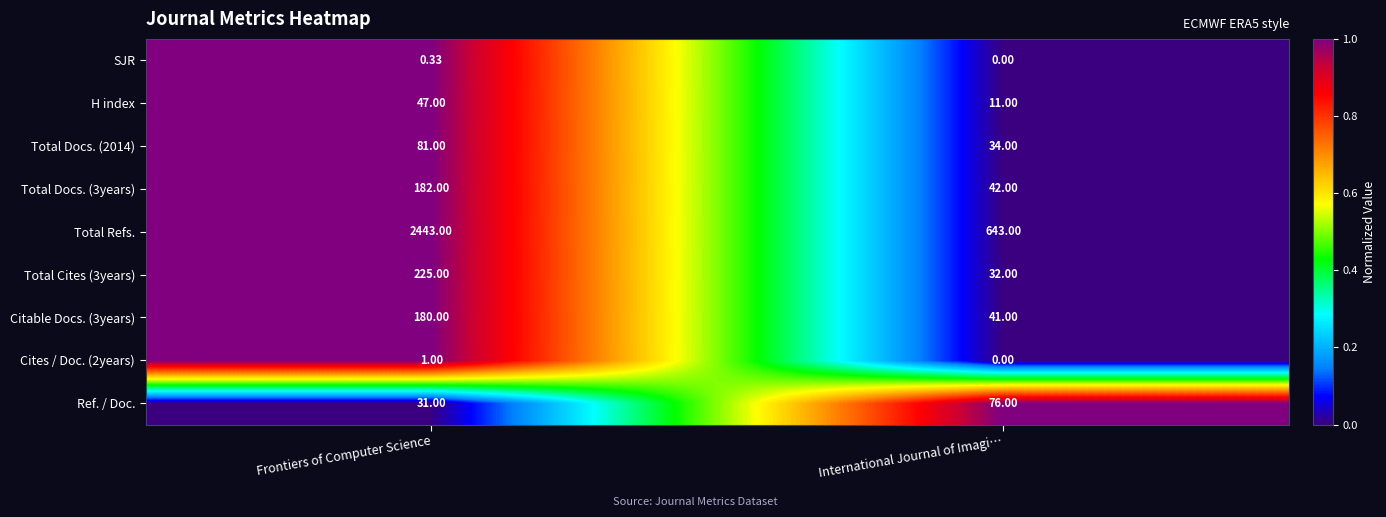

Which series changed the most between Frontiers of Computer Science and International Journal of Imagi…?

Total Refs.